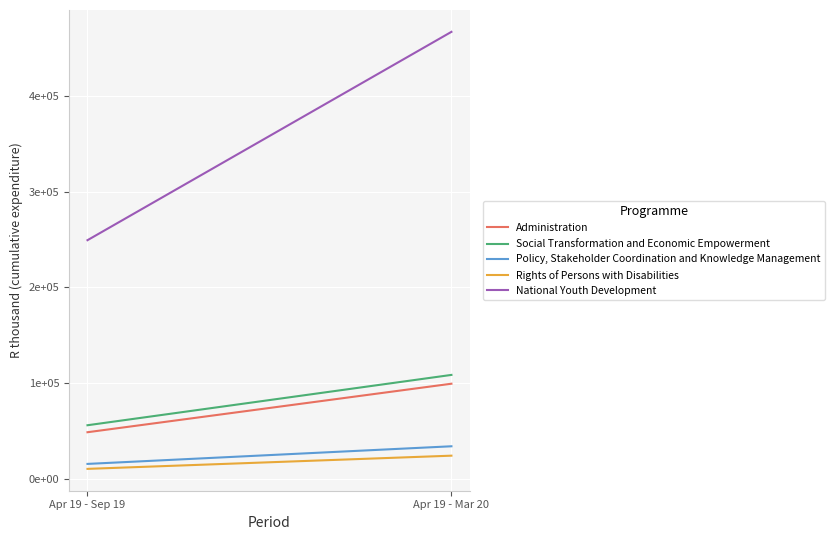

Which has a higher value, Apr 19 - Mar 20 or Apr 19 - Sep 19?

Apr 19 - Mar 20